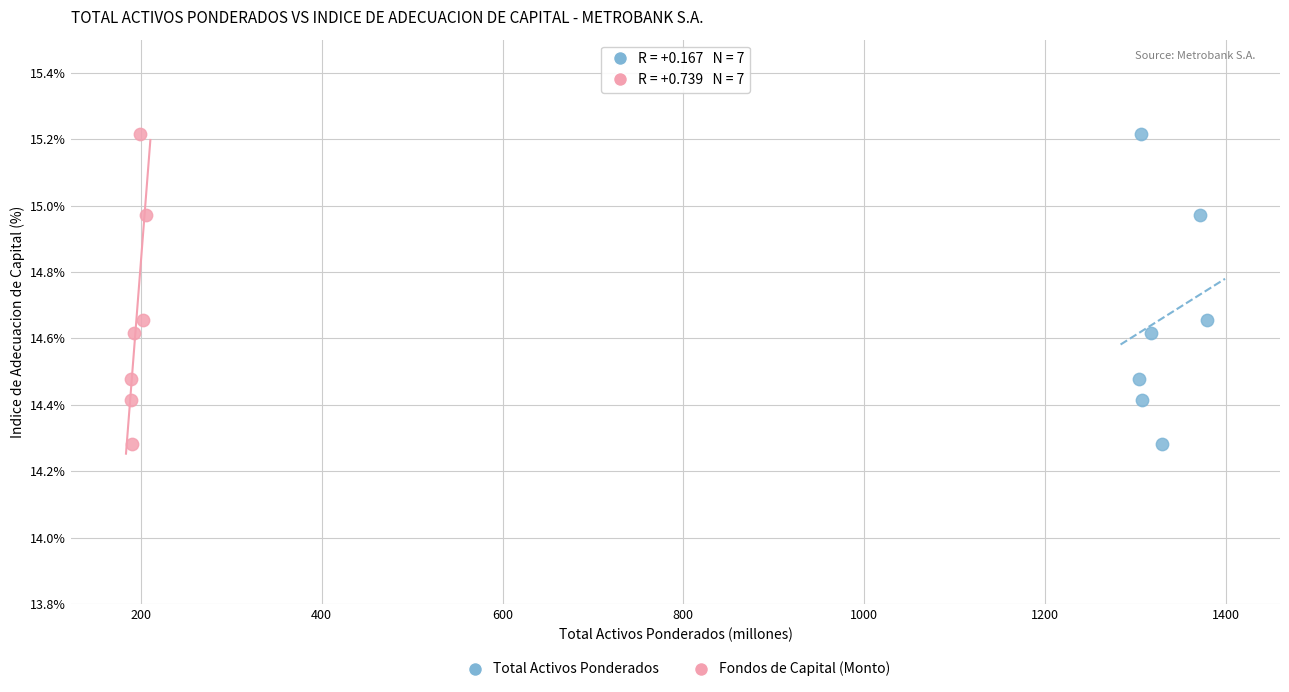

What are all the series names shown in the legend?

Total Activos Ponderados, Fondos de Capital (Monto)